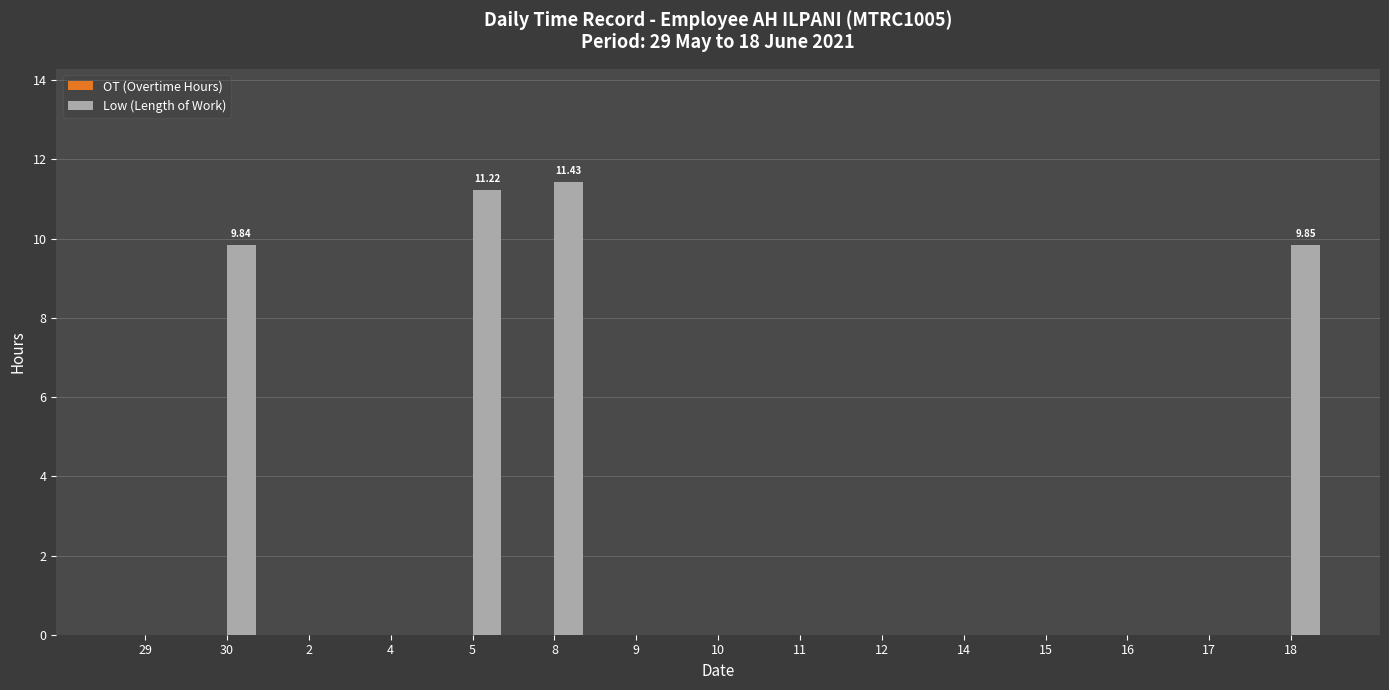

Reading right to left, transcribe all the data shown in this chart.

OT (Overtime Hours): 18=0.0	17=0.0	16=0.0	15=0.0	14=0.0	12=0.0	11=0.0	10=0.0	9=0.0	8=0.0	5=0.0	4=0.0	2=0.0	30=0.0	29=0.0
Low (Length of Work): 18=9.8	17=0.0	16=0.0	15=0.0	14=0.0	12=0.0	11=0.0	10=0.0	9=0.0	8=11.4	5=11.2	4=0.0	2=0.0	30=9.8	29=0.0